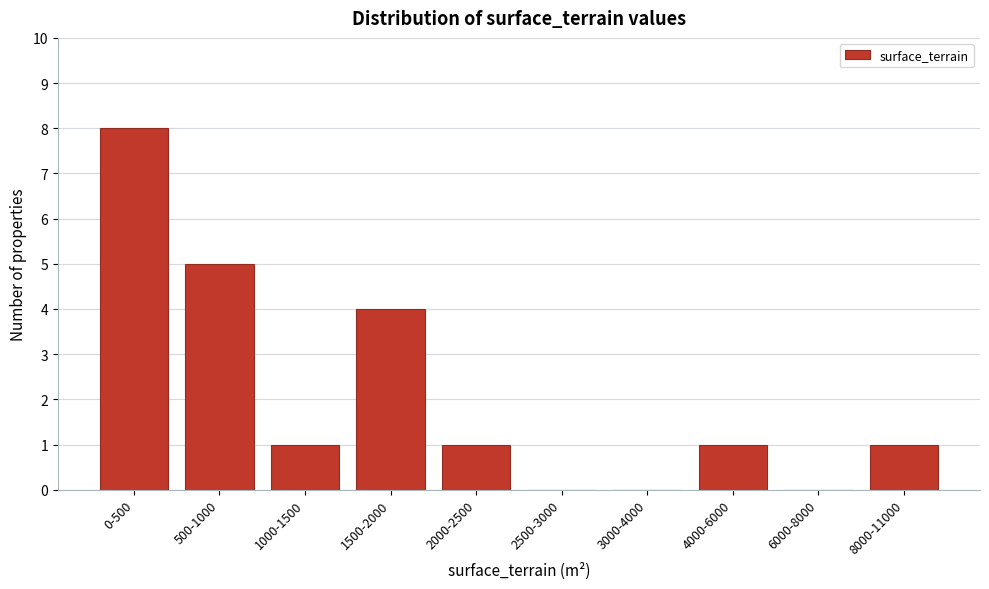

Reading left to right, extract all data points from this chart.

0-500=8	500-1000=5	1000-1500=1	1500-2000=4	2000-2500=1	2500-3000=0	3000-4000=0	4000-6000=1	6000-8000=0	8000-11000=1